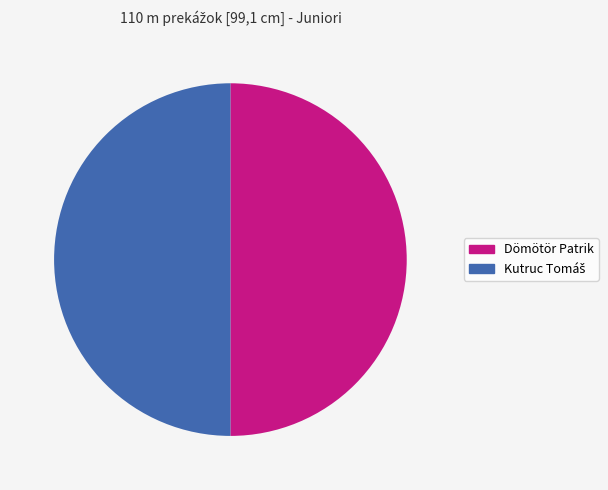

True or false: Dömötör Patrik accounts for 50% of the total.

True